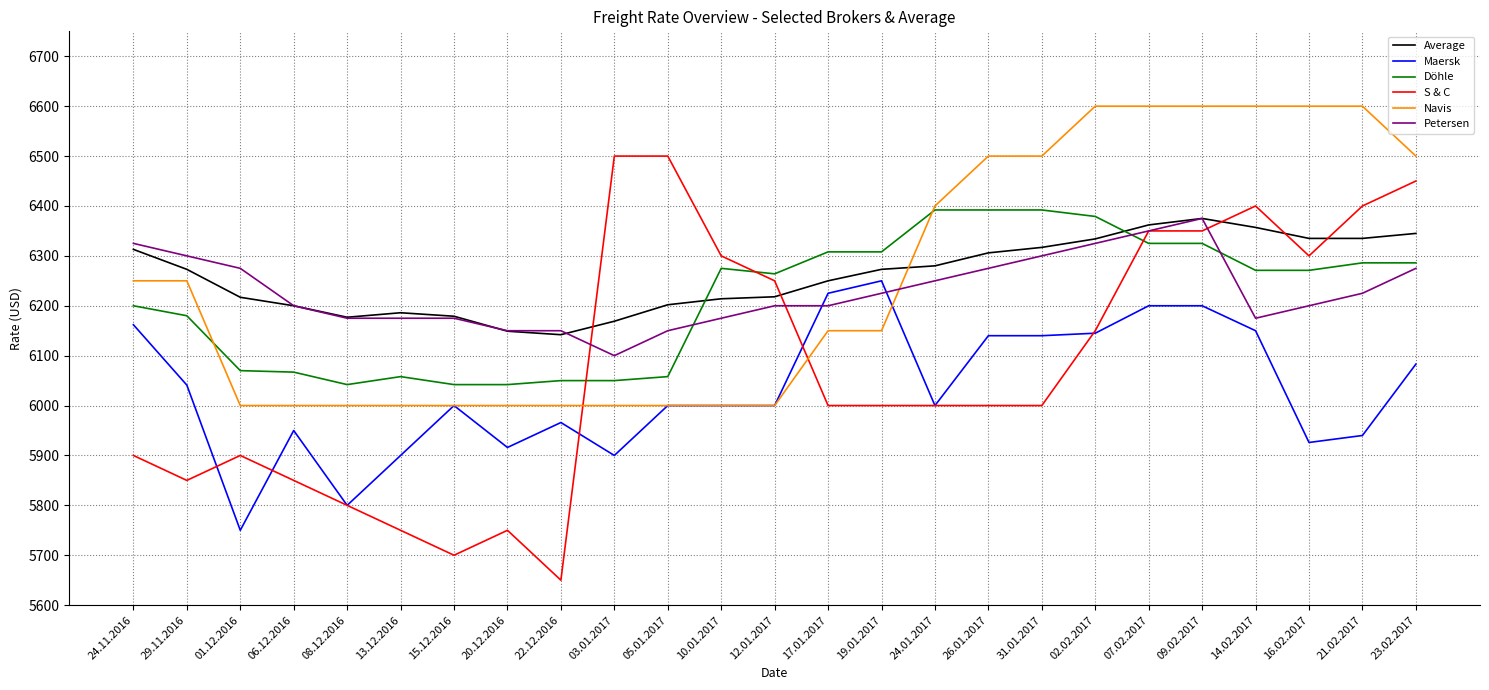

At which label does Maersk reach its minimum?

01.12.2016